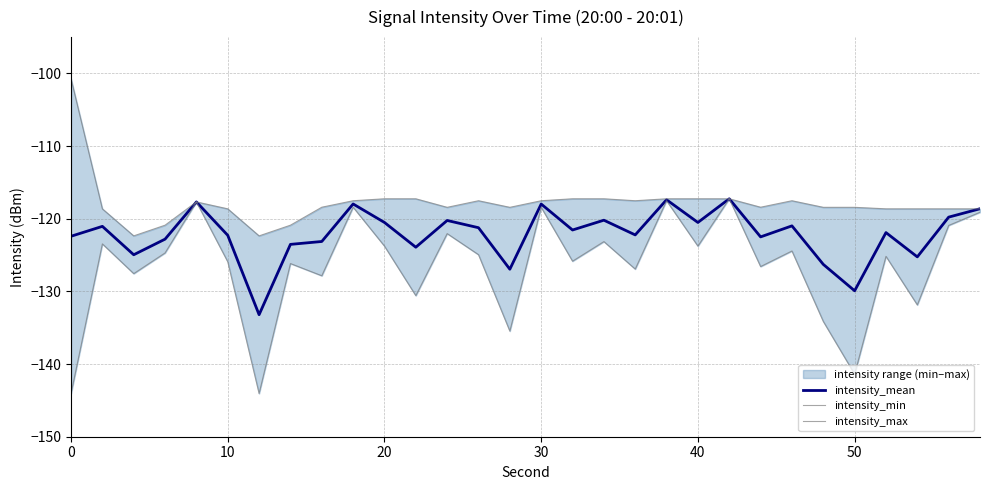

How many data points in intensity_mean are above -121?

12